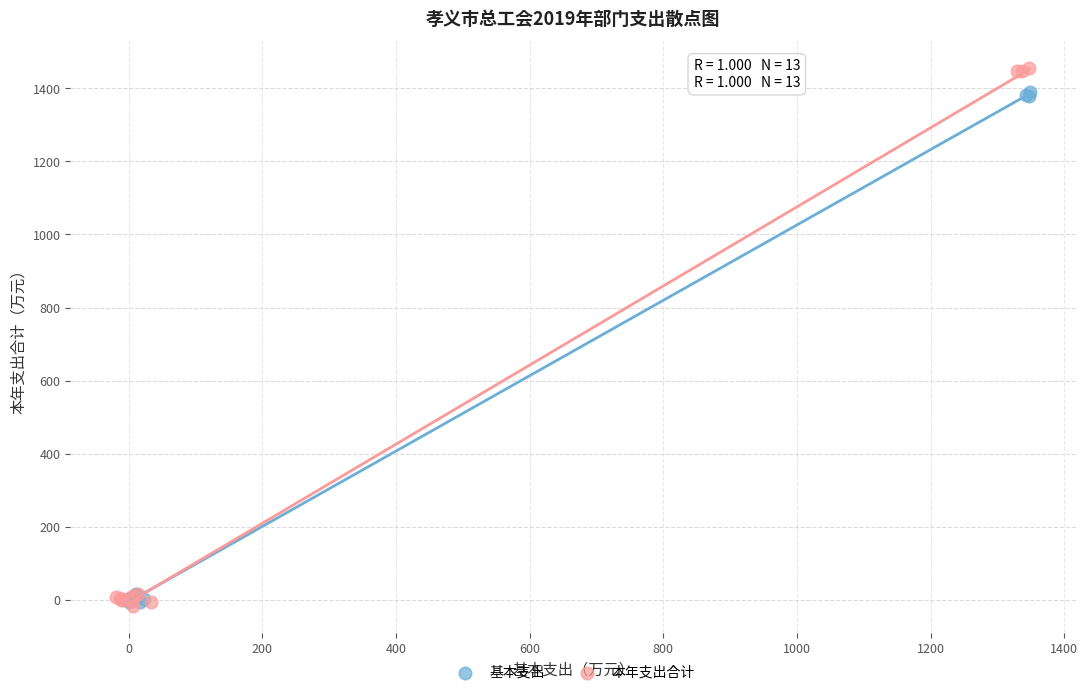

Which series has the largest Y range (max minus min)?

本年支出合计